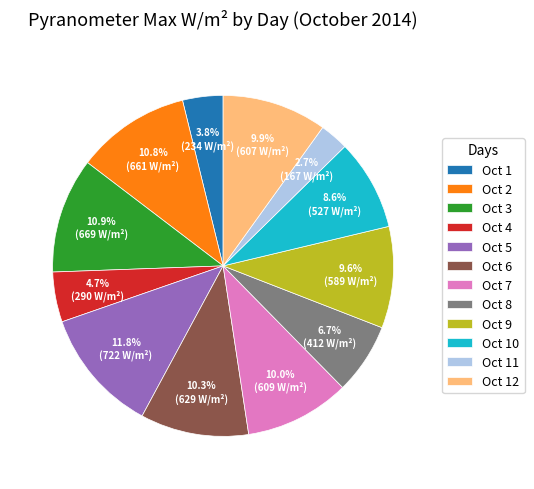

Combined, what portion of the pie is Oct 5 and Oct 11?

14.5%